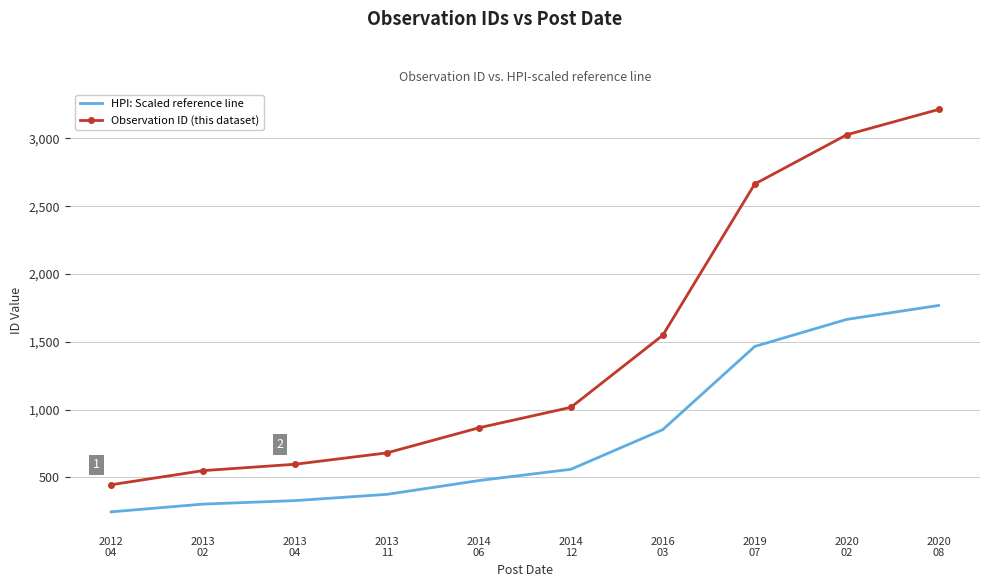

The value of HPI: Scaled reference line at 2013
11 is 374.0. True or false?

True